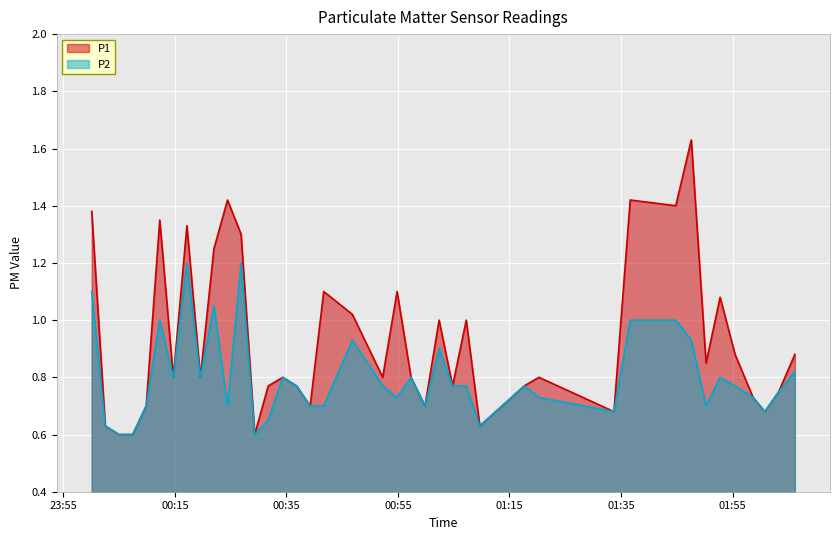

What is the average value of the P1 series?

0.9